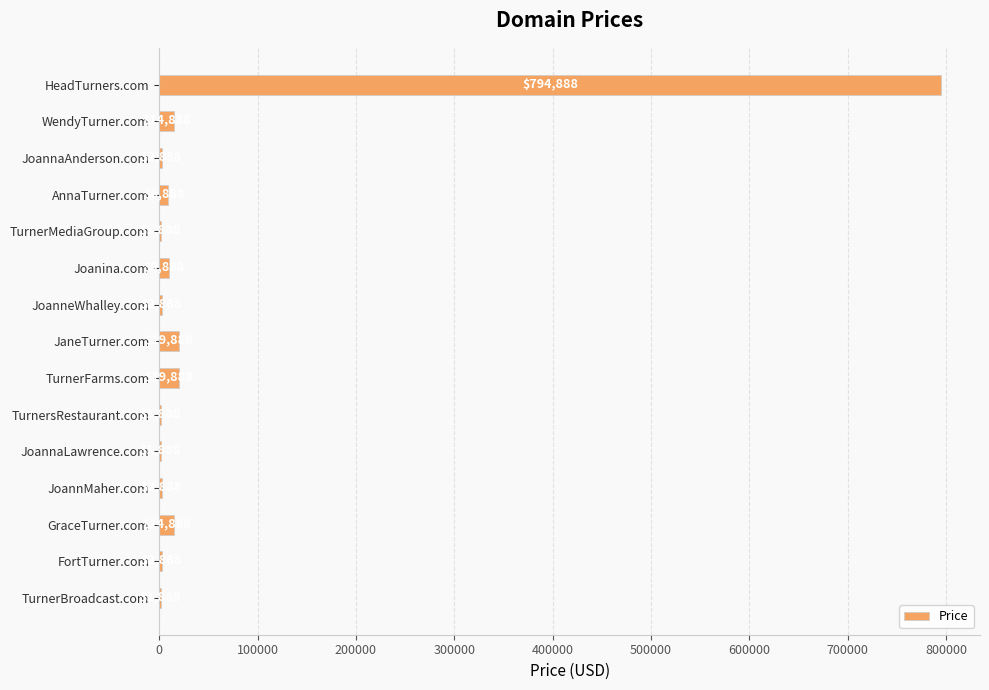

Is it true that the value at JoanneWhalley.com is 2888?

True